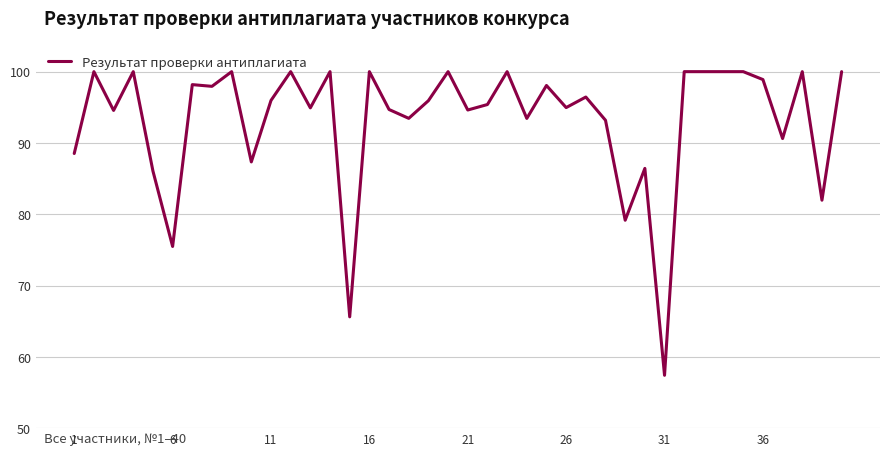

What is the average value?

93.2